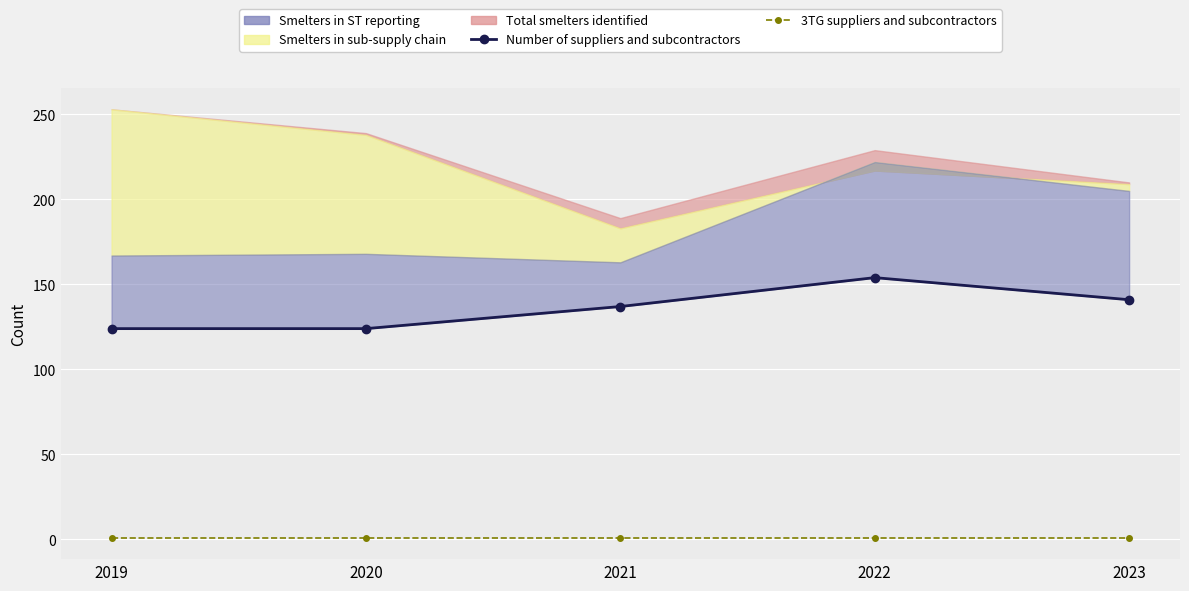

What is the total value across all series at 2022?

155